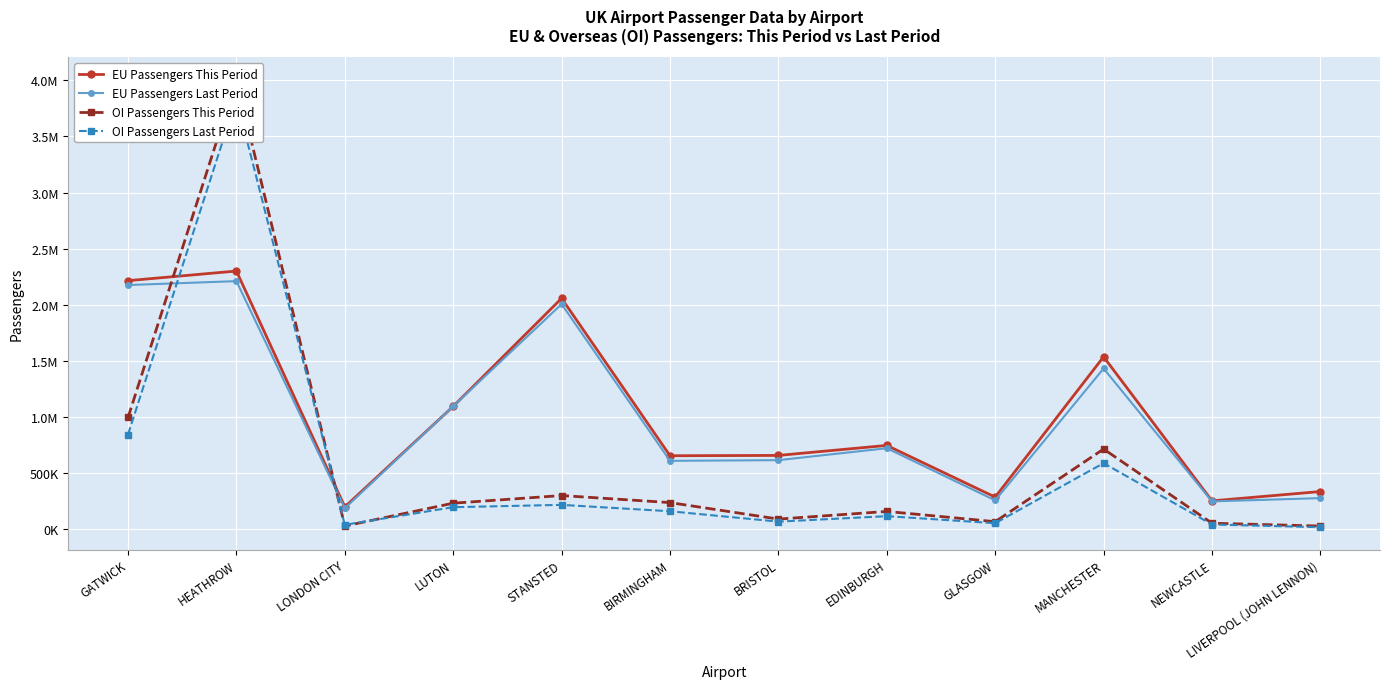

What is the label of the 4th point from the left?

LUTON